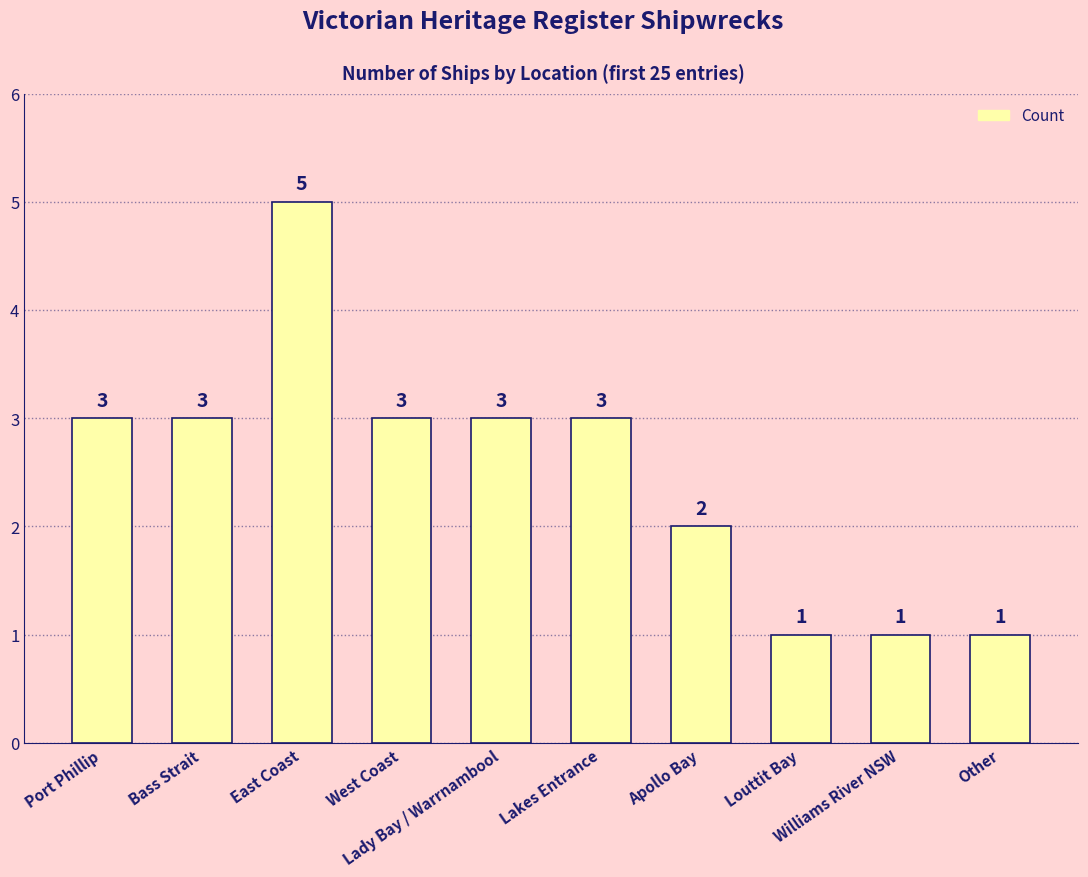

How many series are shown in this chart?

1